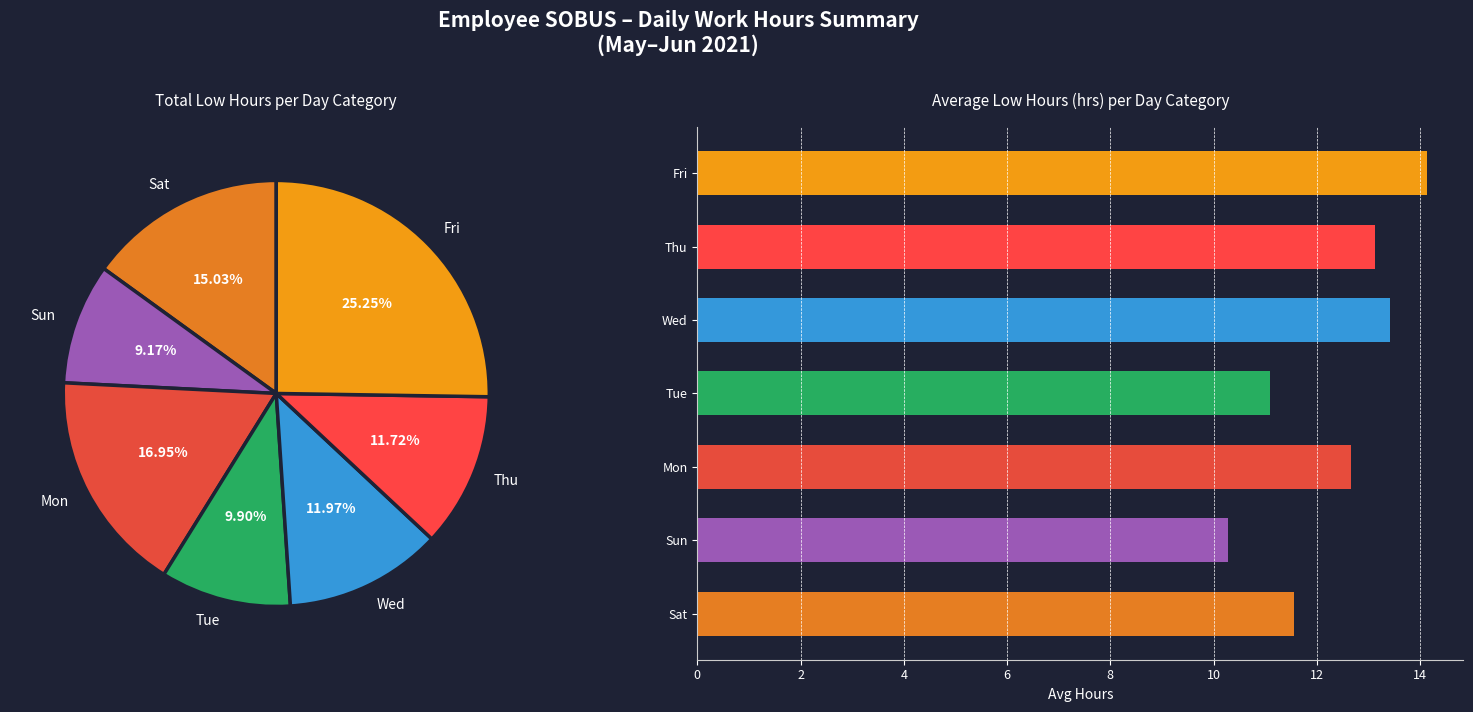

Rank the categories by value from lowest to highest.

Sun, Tue, Sat, Mon, Thu, Wed, Fri